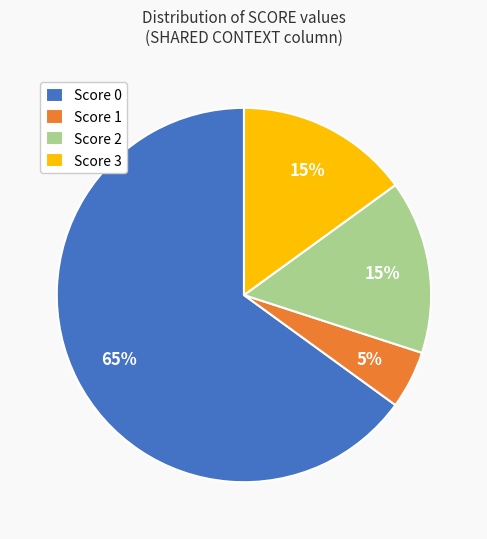

To the nearest percent, what portion does Score 0 represent?

65%